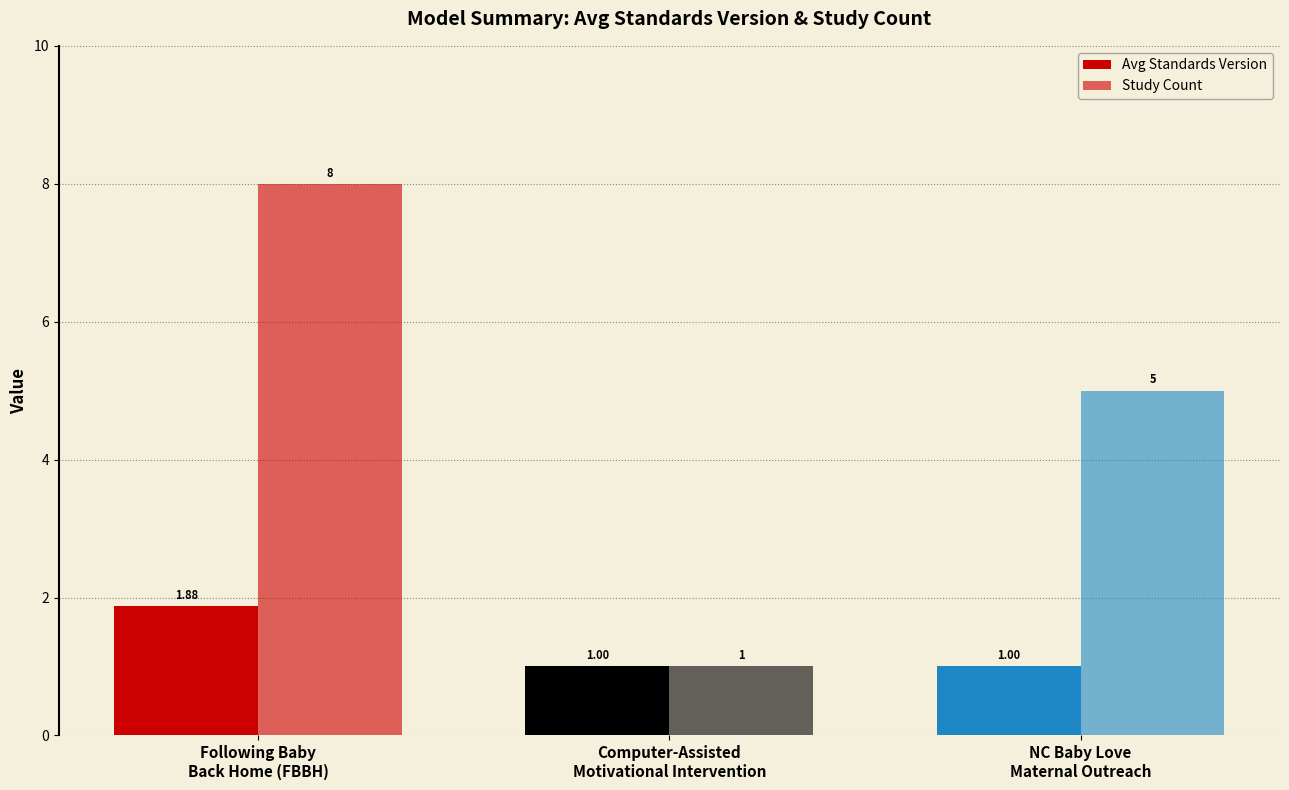

How many groups of bars are there?

3